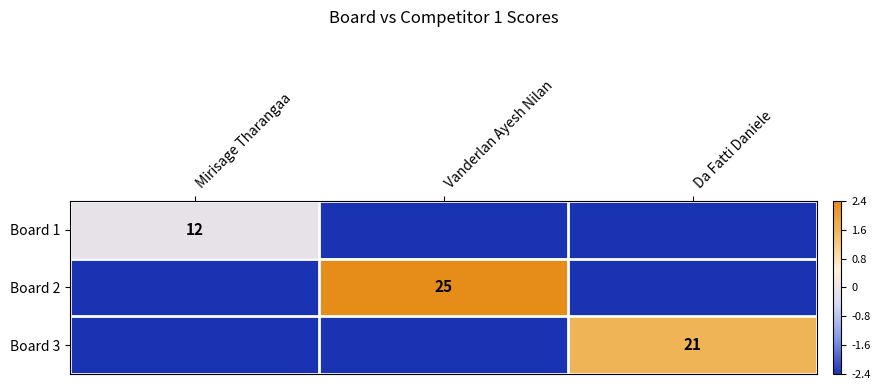

True or false: Board 3 has a value of 2.5 at Da Fatti Daniele.

False